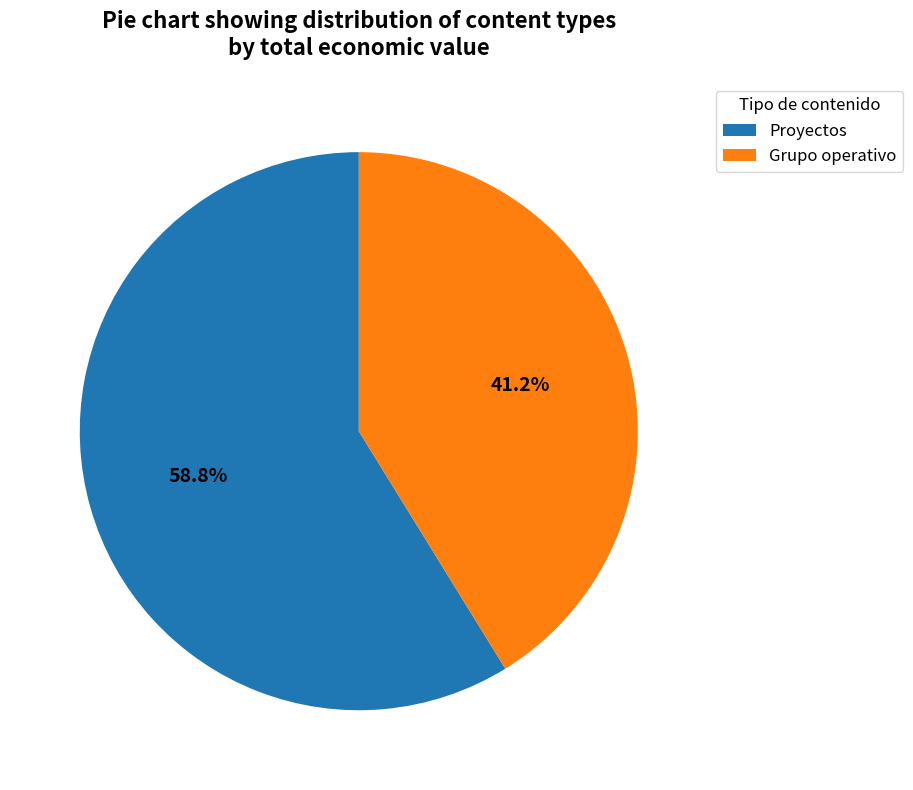

Which slice is the smallest?

Grupo operativo